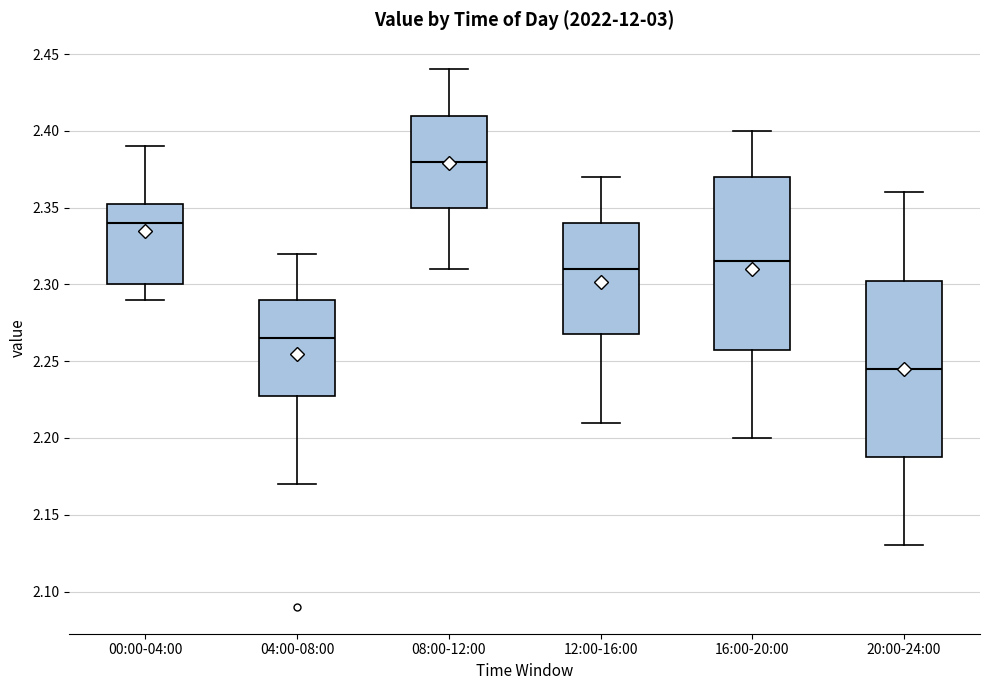

Where does the median line of the box for 04:00-08:00 sit on the y-axis? The values are not printed on the chart, so give them approximately, as read against the axis.

2.265